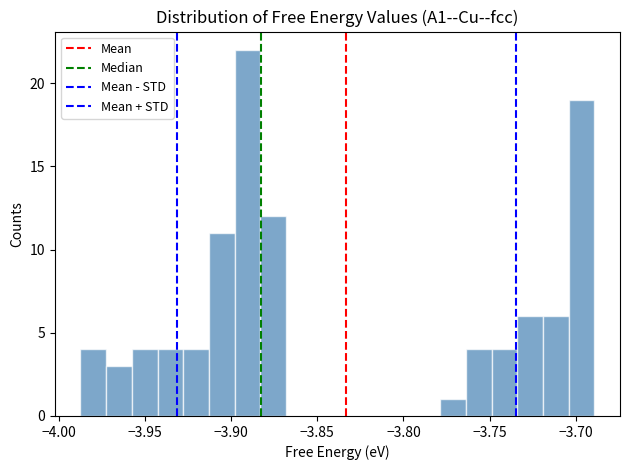

Read against the x-axis, roughly where is the centre of the tallest bar?

-3.890